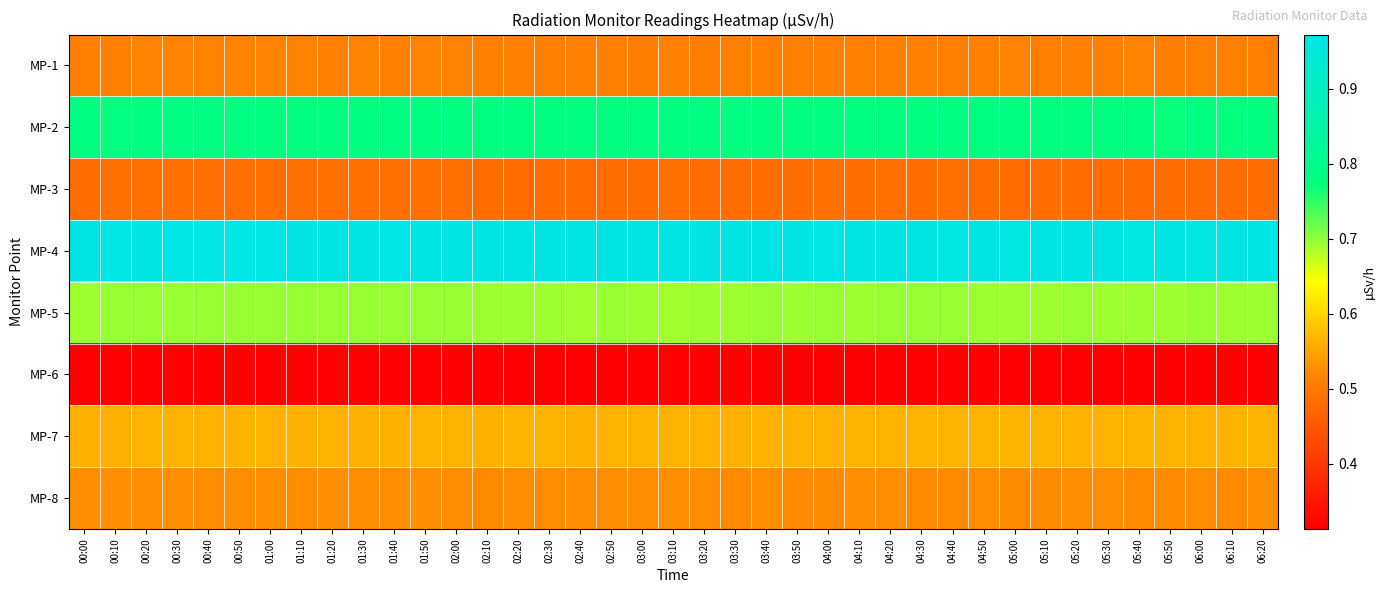

How many distinct data groups are displayed?

8